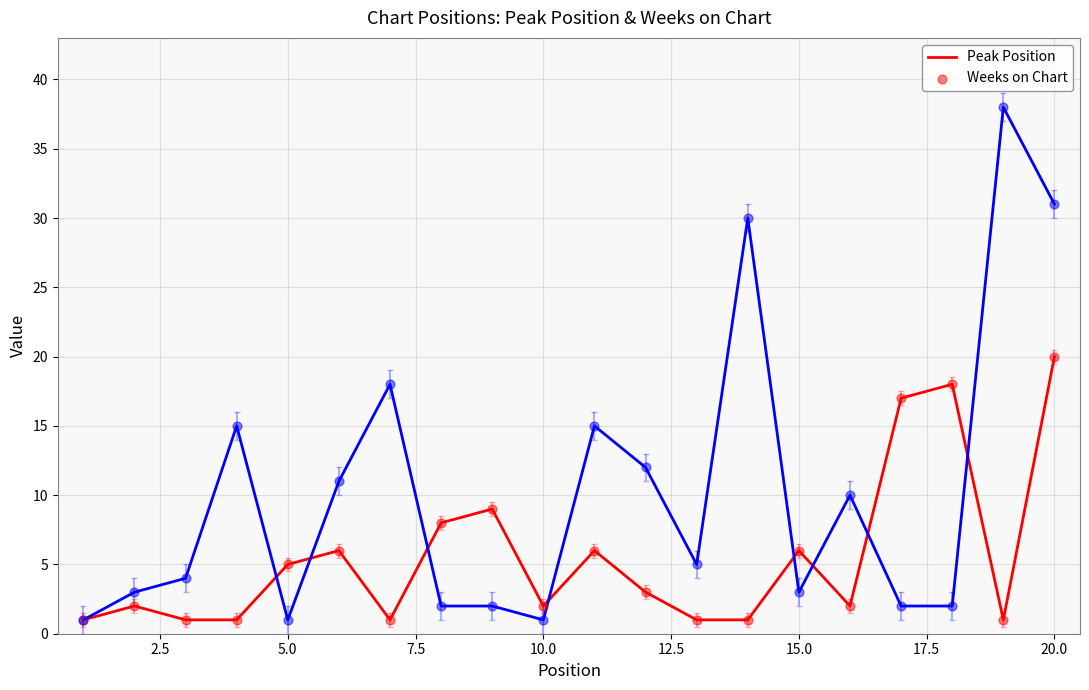

Which series has the widest spread of values?

Weeks on Chart